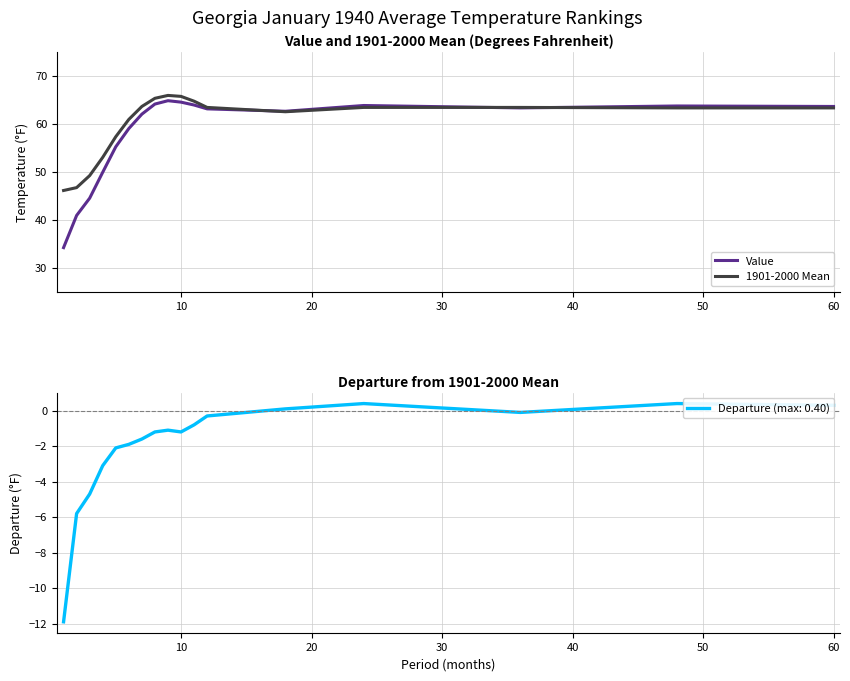

What is the value of the 1901-2000 Mean point at the 14th from the left?

63.4